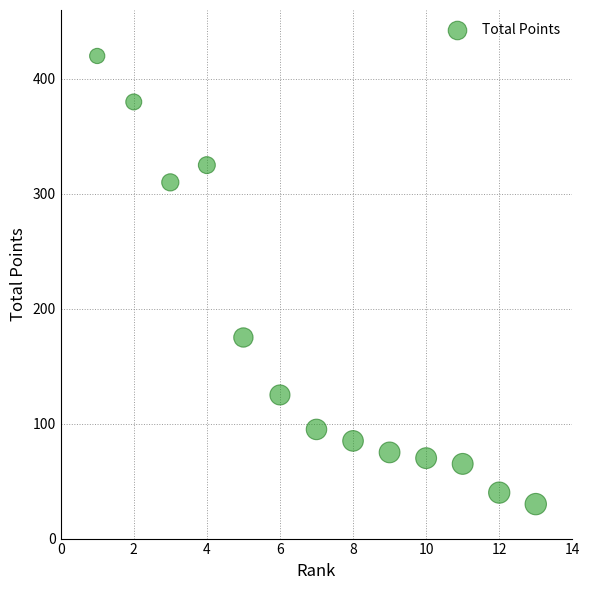

What is the range of X values (max minus min)?

12